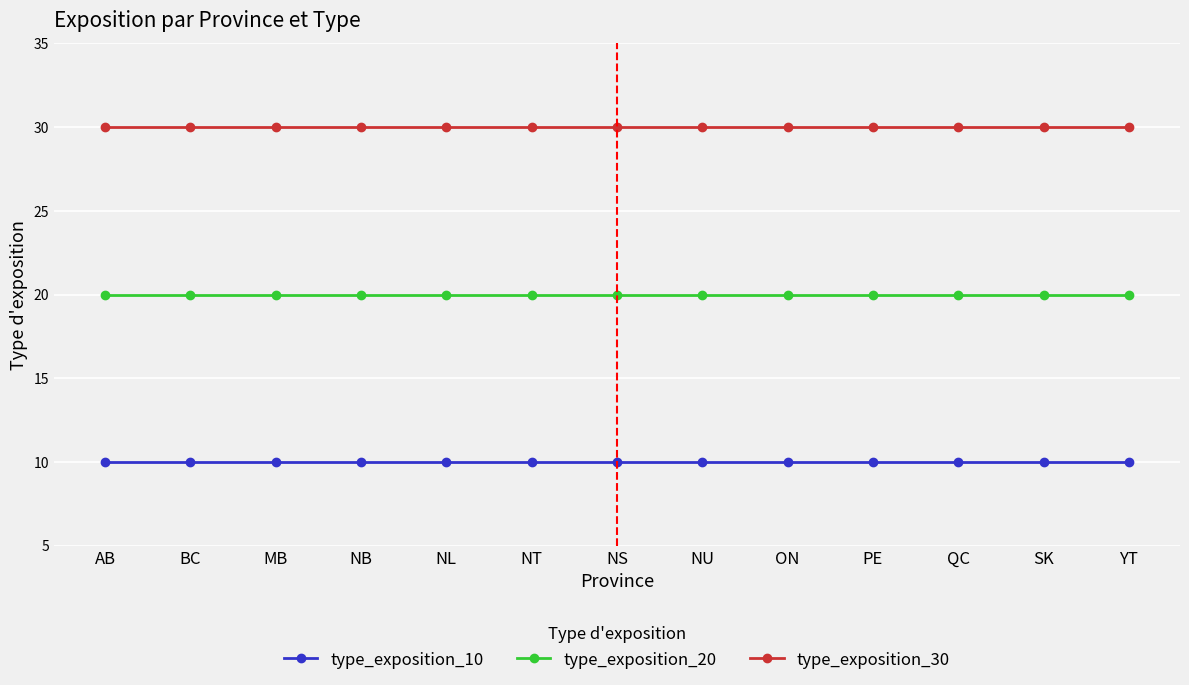

What is the value of the type_exposition_20 point at the 12th from the left?

20